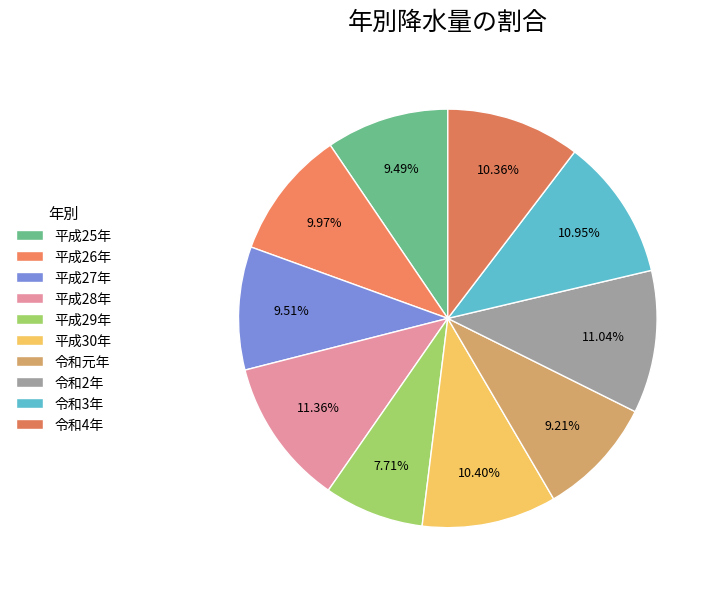

How many slices are in this pie chart?

10